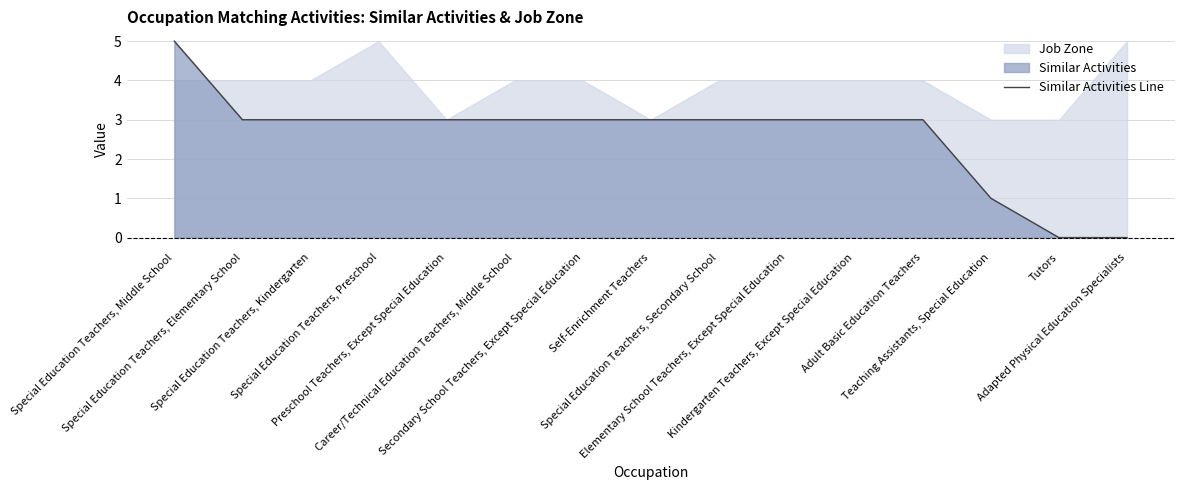

The chart shows a value of 5 at Special Education Teachers, Middle School. True or false?

True